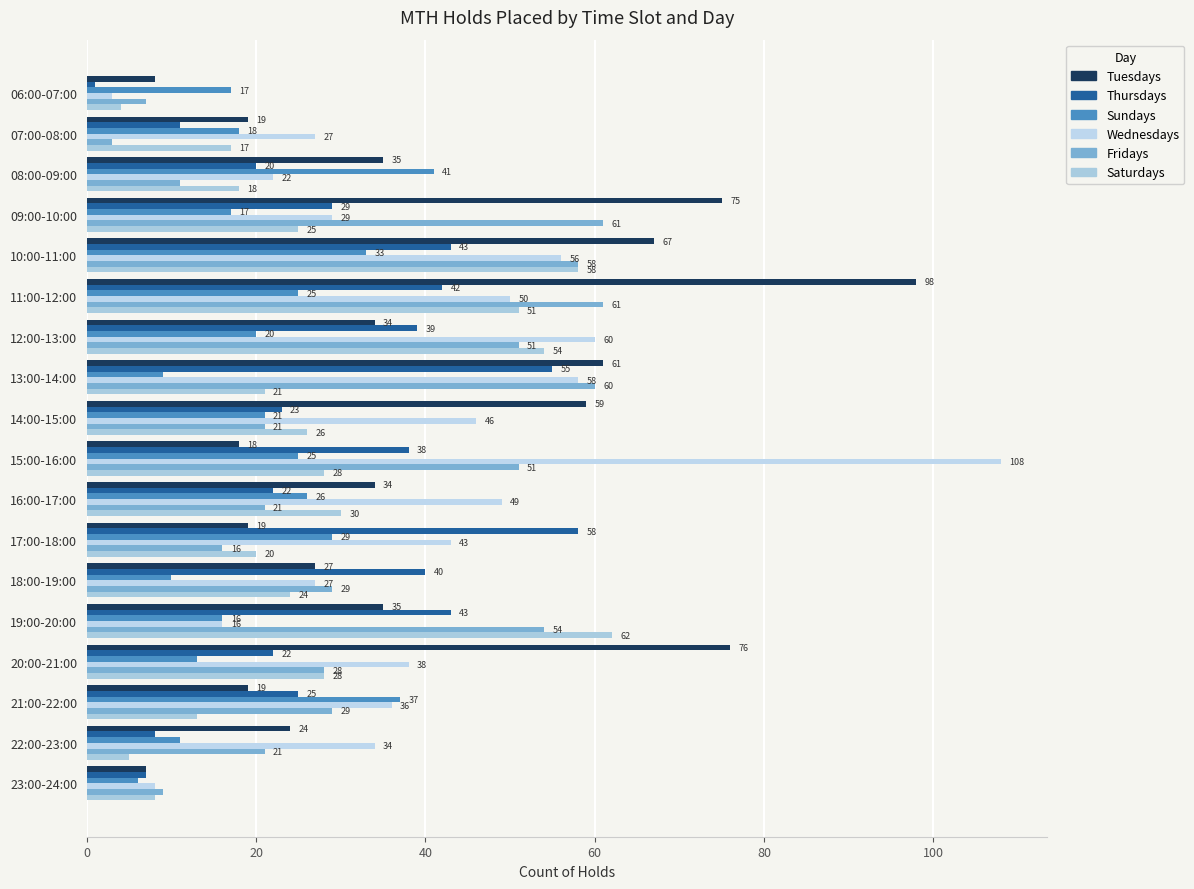

What is the maximum value shown in the chart?

108